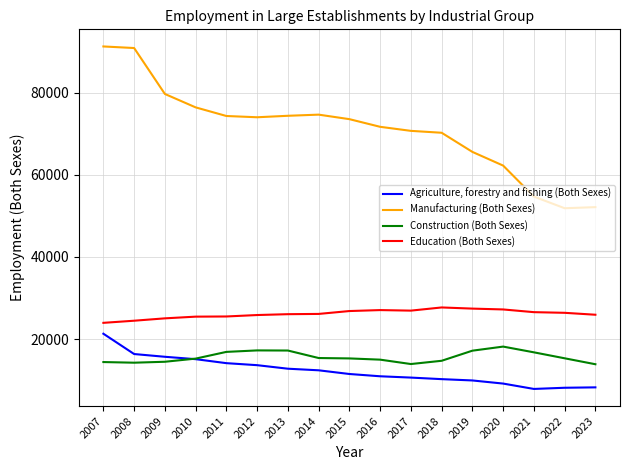

What is the maximum value shown in the chart?

91260